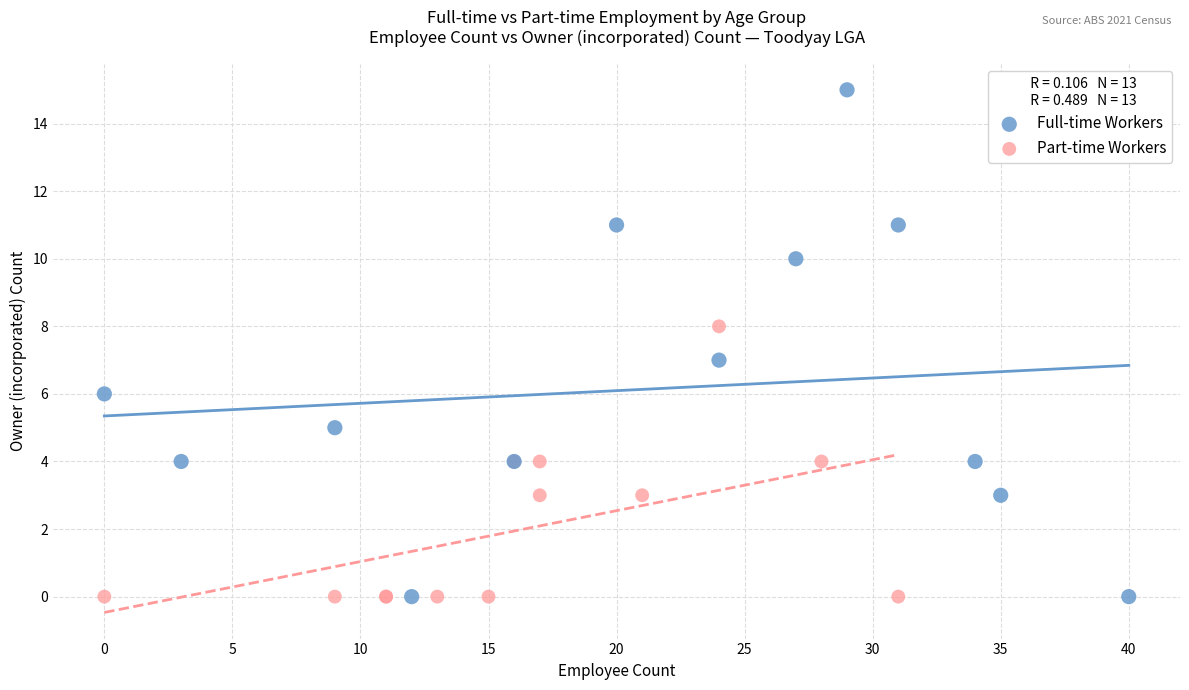

Which series has the widest spread of Y values?

Full-time Workers